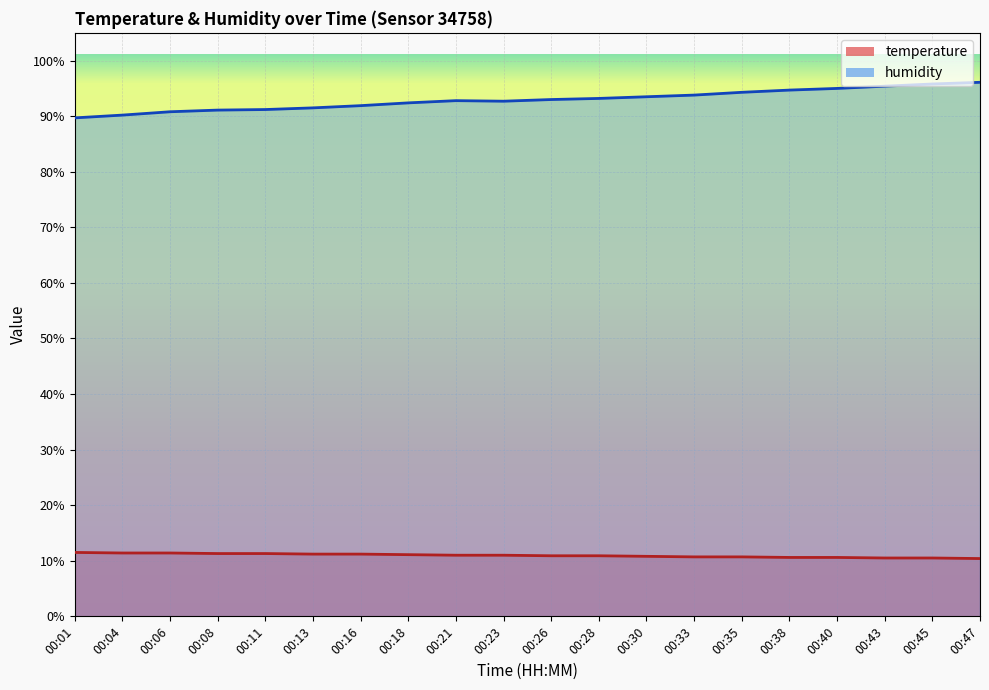

The humidity series shows 139.8 at 00:21. True or false?

False